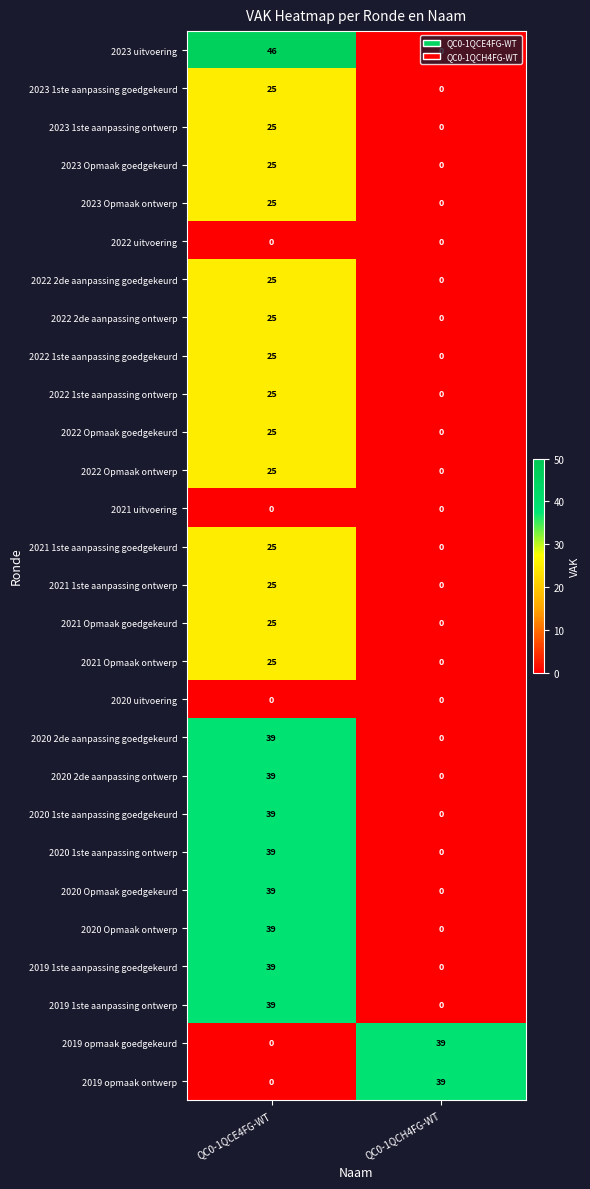

What is the sum of the 2019 1ste aanpassing goedgekeurd values at QC0-1QCH4FG-WT and QC0-1QCE4FG-WT?

39